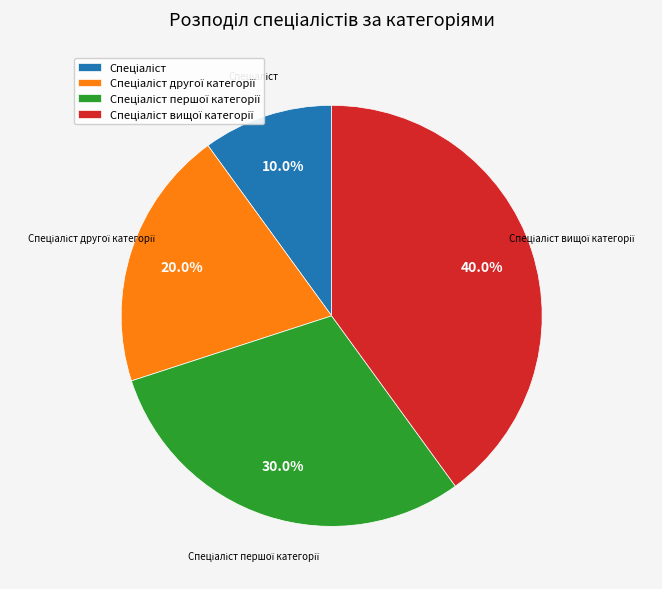

Does any single category account for the majority?

No